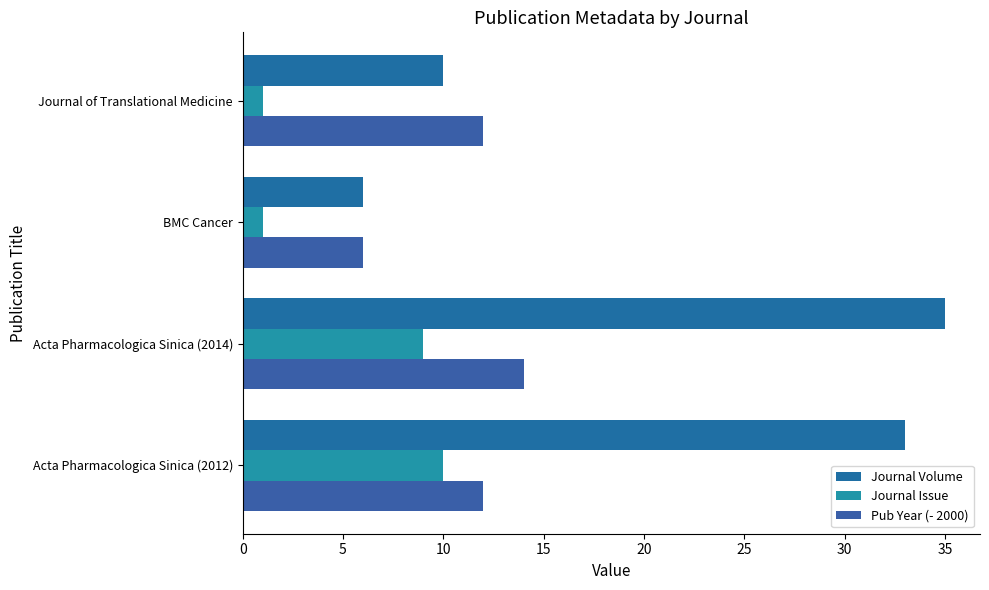

How many categories are shown in the chart?

4